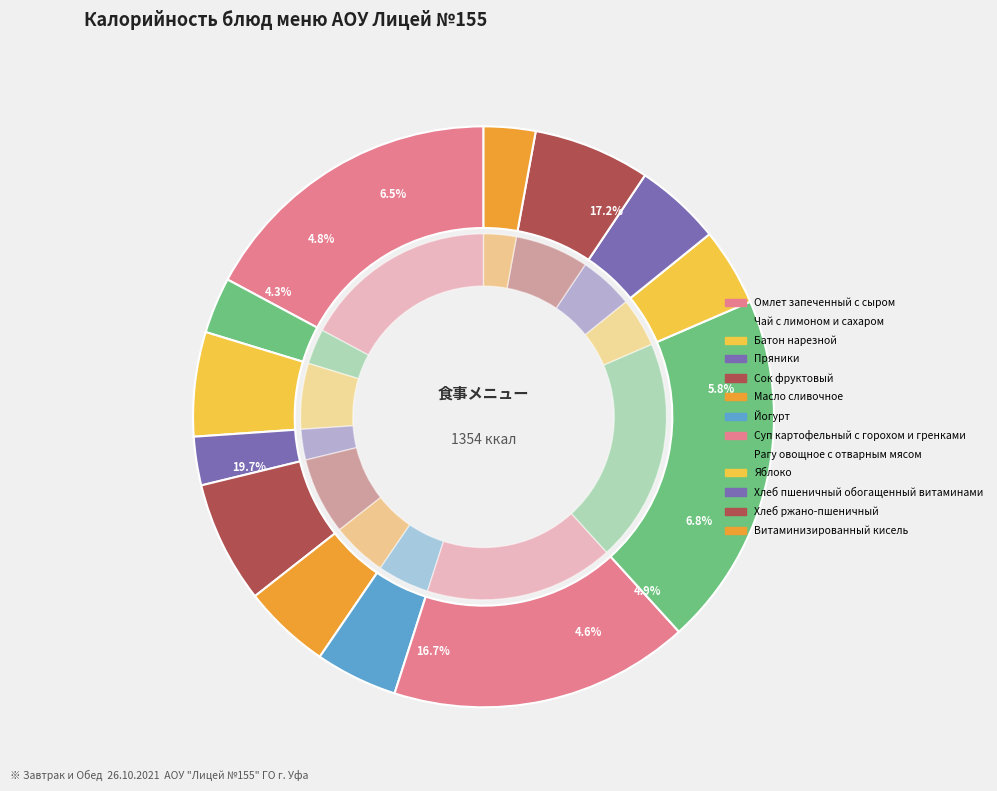

The Омлет запеченный с сыром slice represents 17% of the pie. True or false?

True